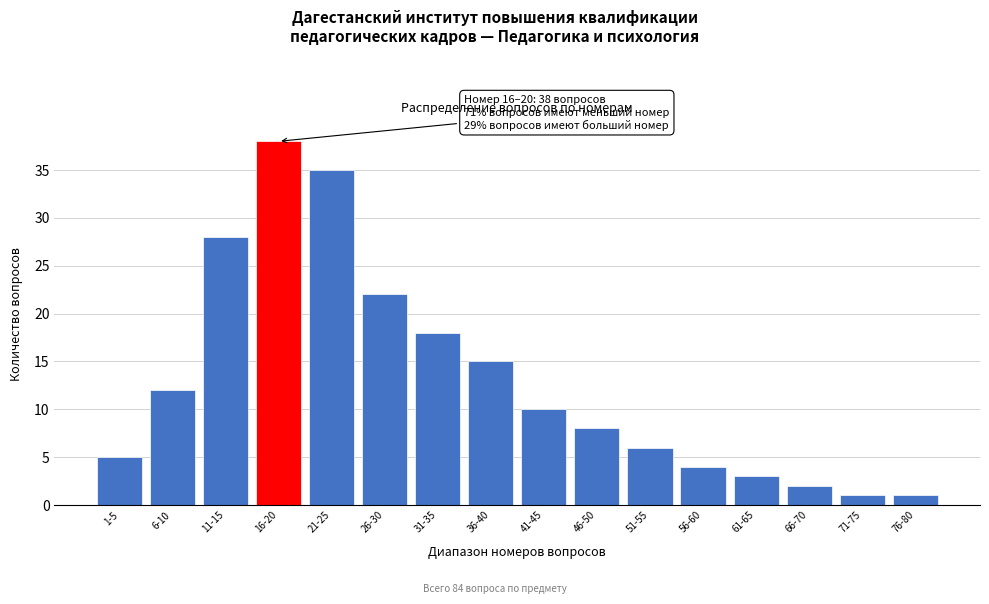

Reading left to right, list all the values displayed in this chart.

5	12	28	38	35	22	18	15	10	8	6	4	3	2	1	1